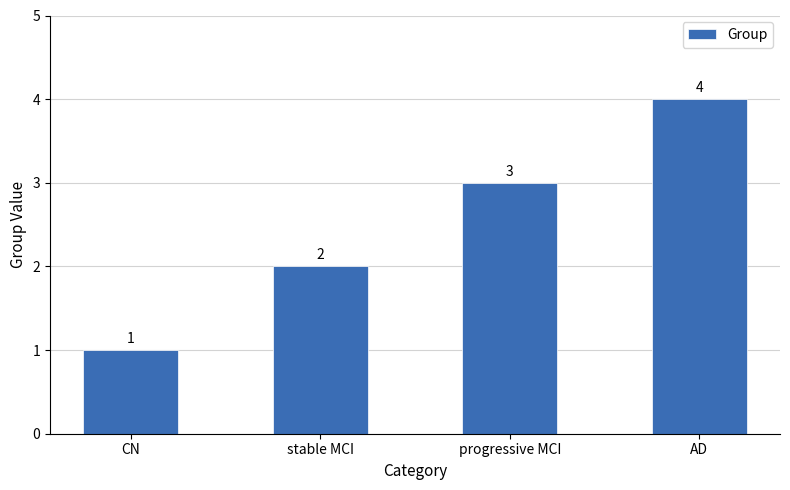

How many series are shown in this chart?

1